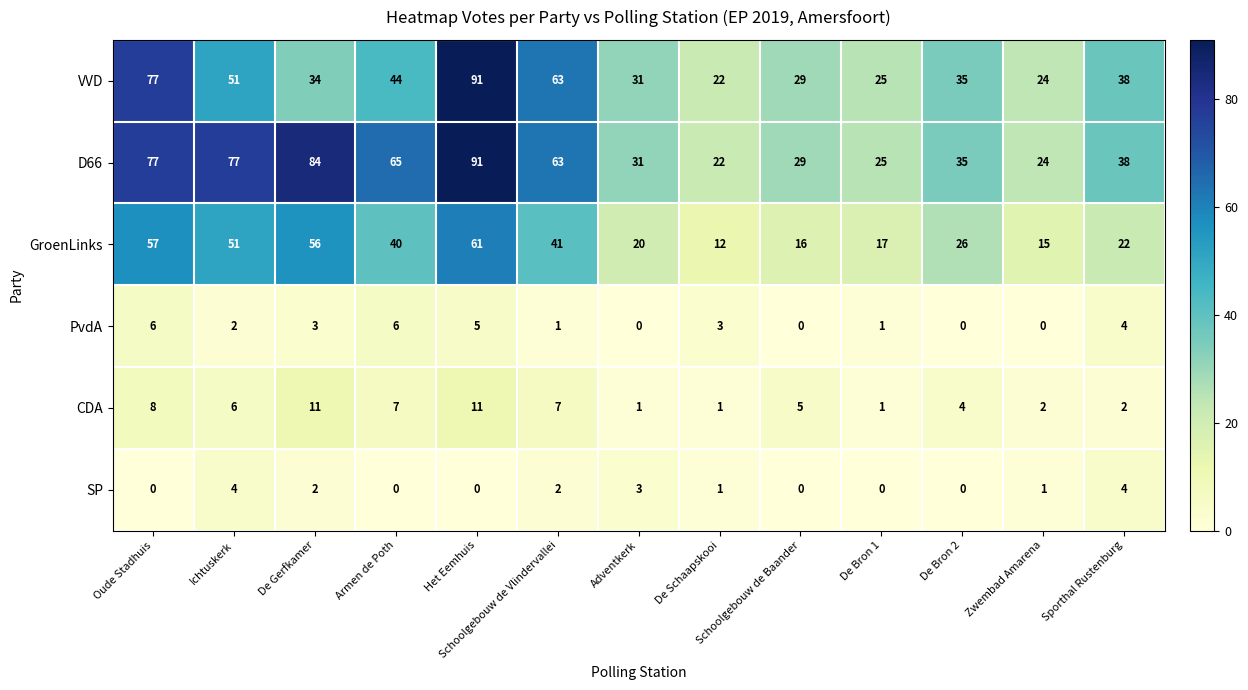

What is the sum of the SP values at Oude Stadhuis and Ichtuskerk?

4